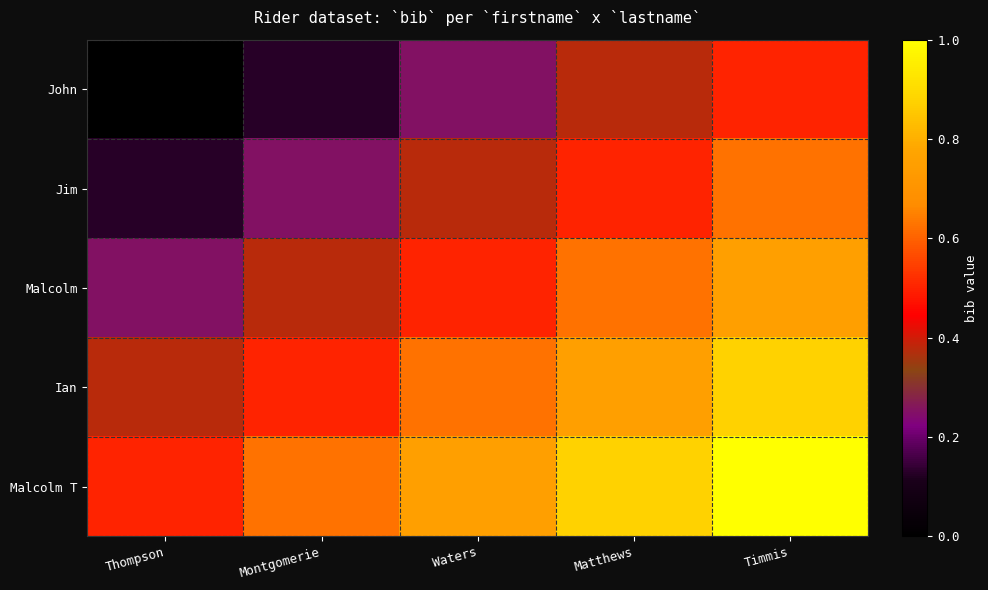

At which category does the chart reach its peak across all series?

Timmis